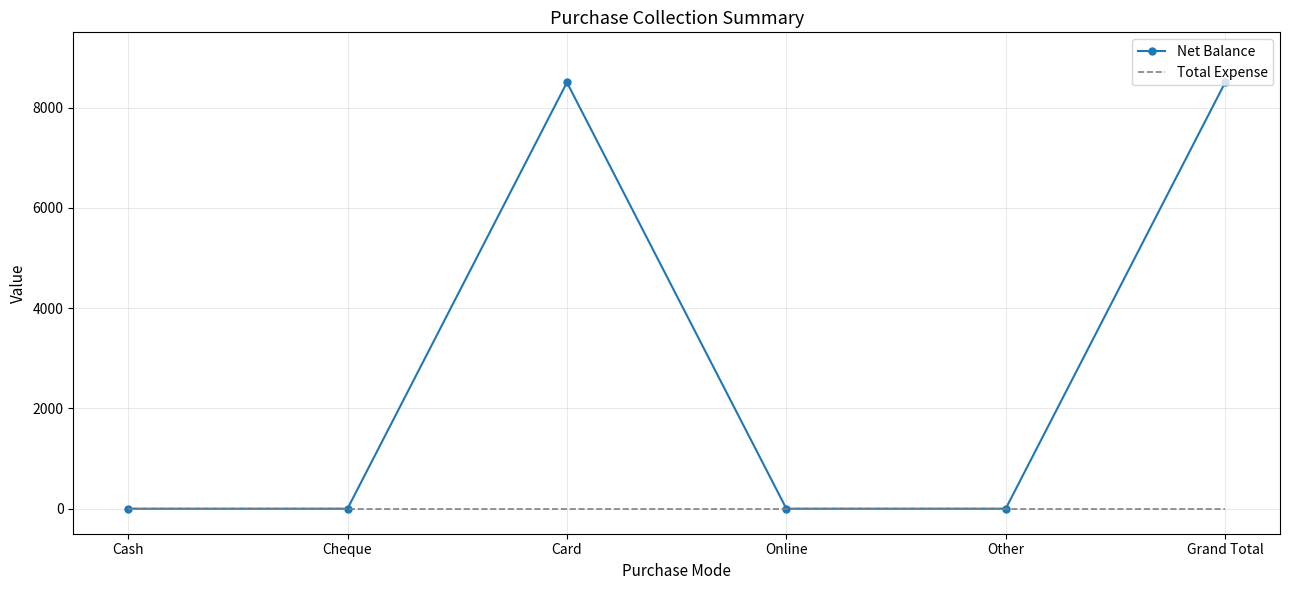

What is the maximum value shown in the chart?

8500